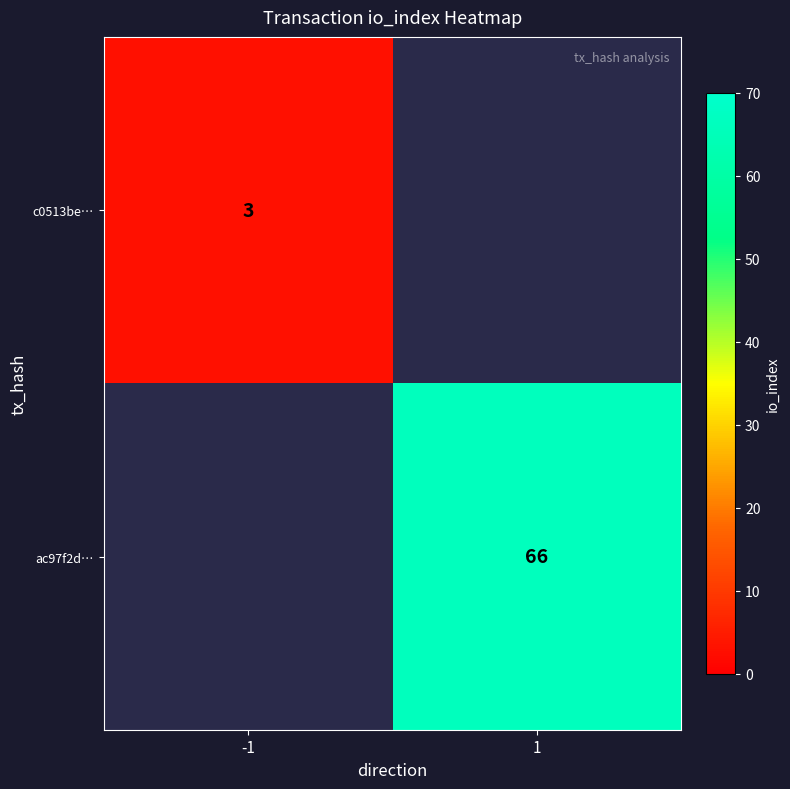

True or false: ac97f2d… has a value of 91 at 1.

False